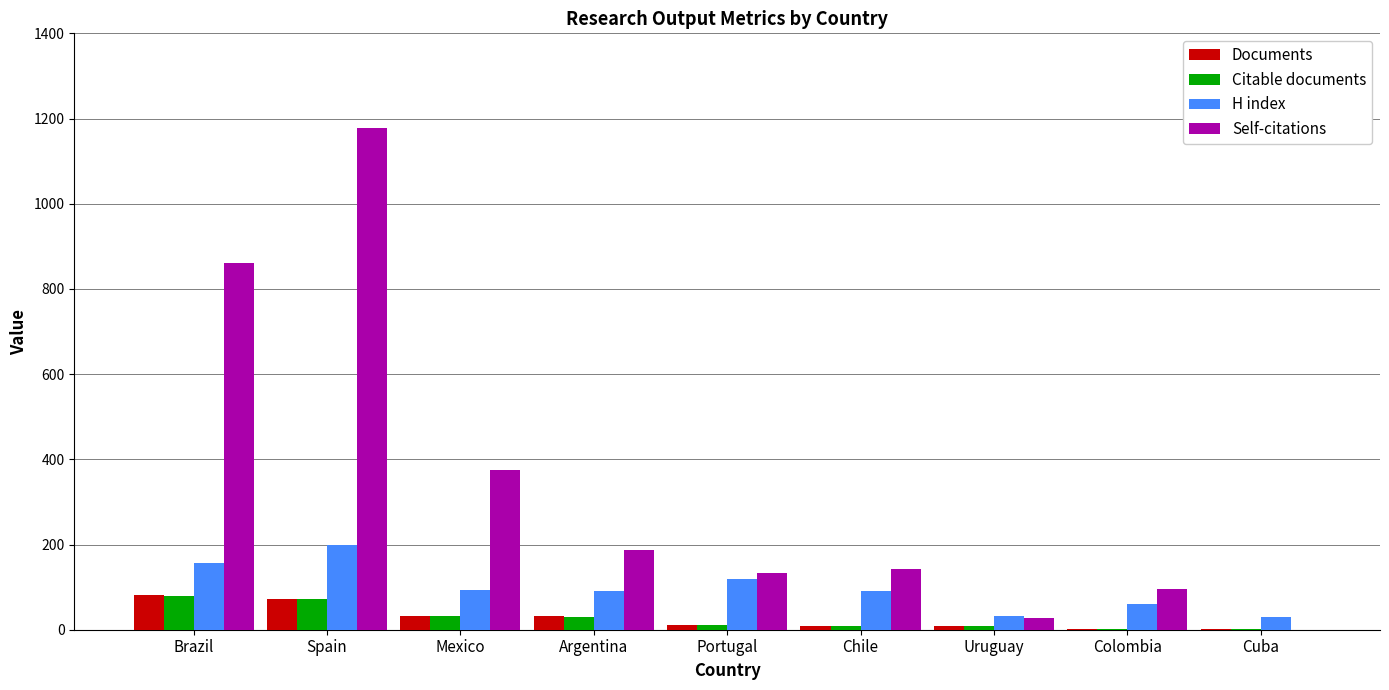

The value of Self-citations at Cuba is 612. True or false?

False